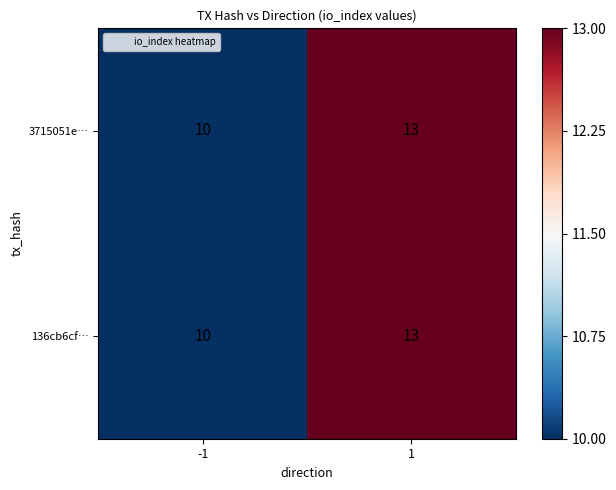

The value of 3715051e… at 1 is 13. True or false?

True